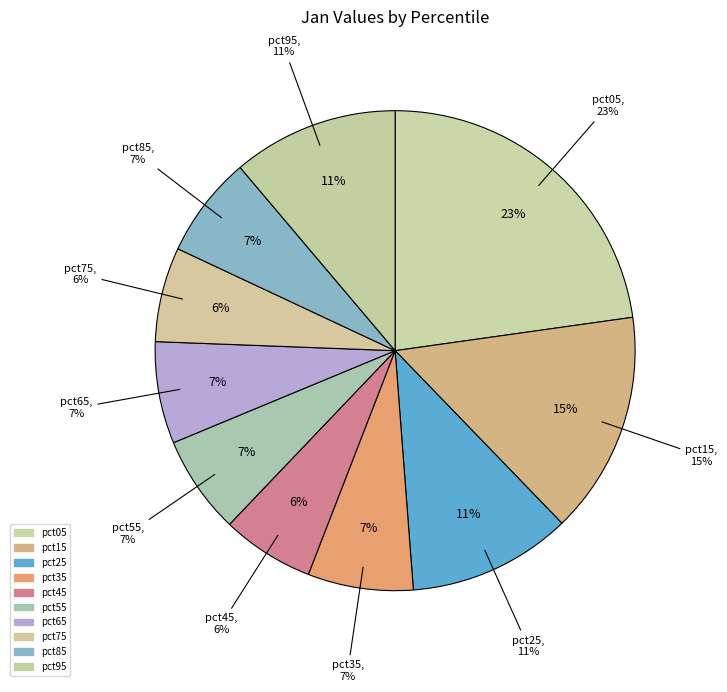

What percentage is NOT represented by pct55?

93.4%